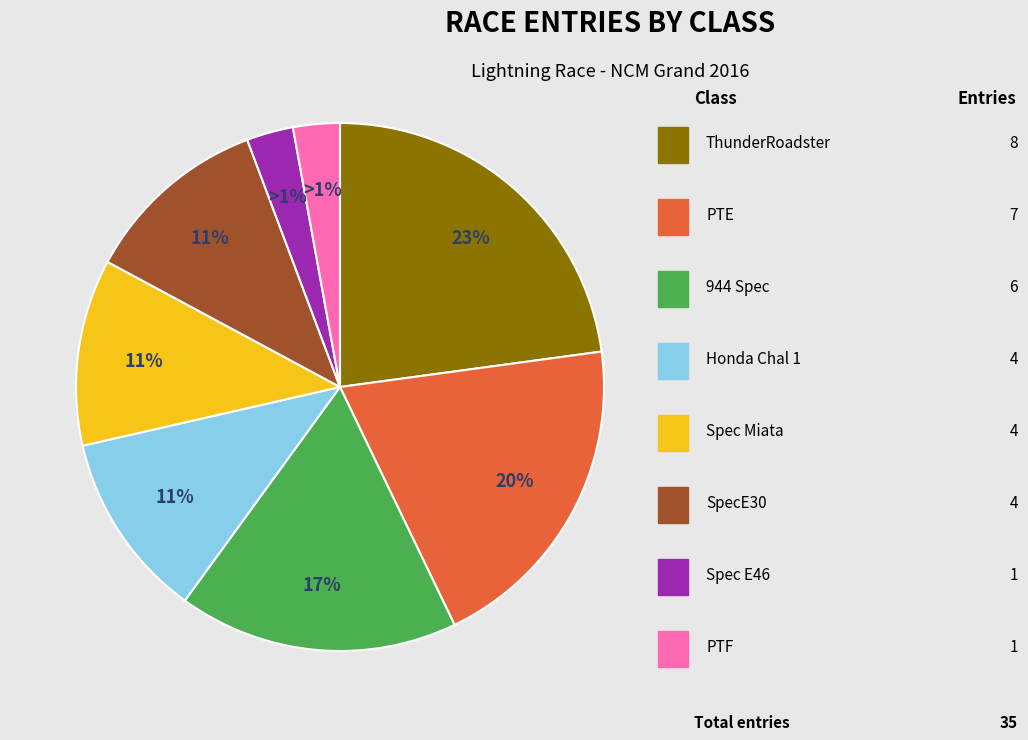

How much of the chart is everything except PTE?

80.0%